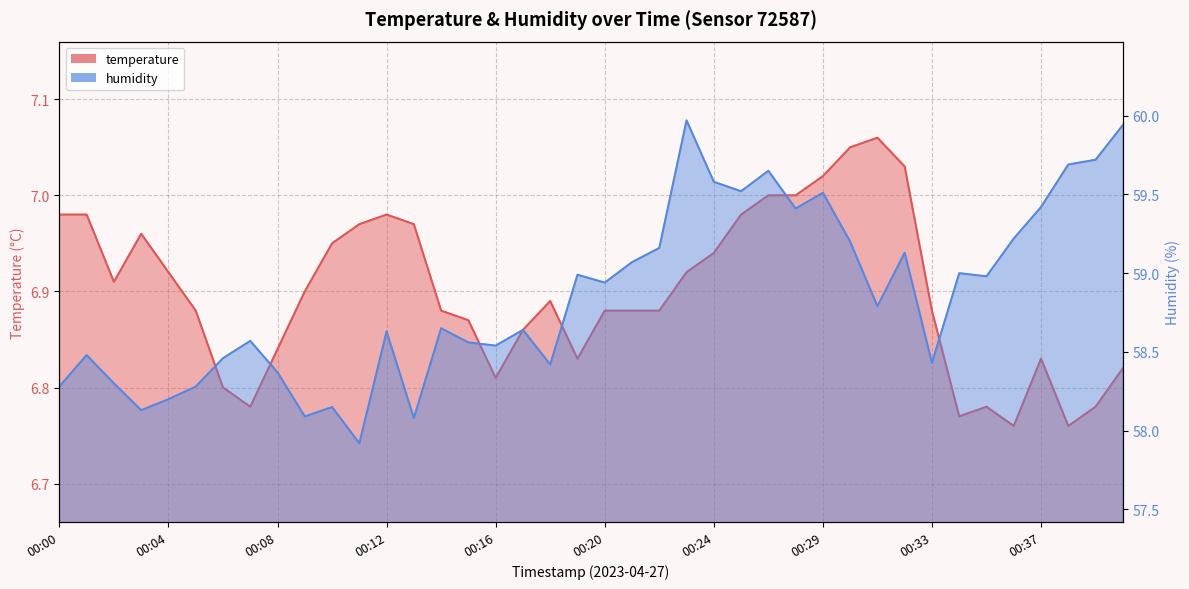

How many interior local valleys does the temperature series have?

7